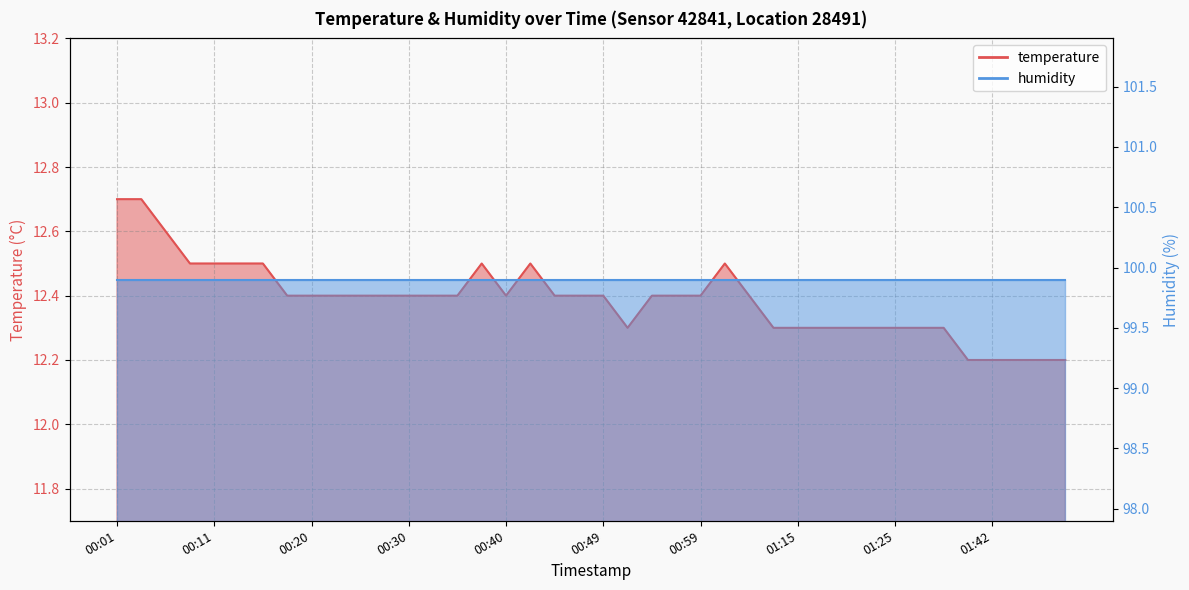

Where is the first local minimum?

00:40